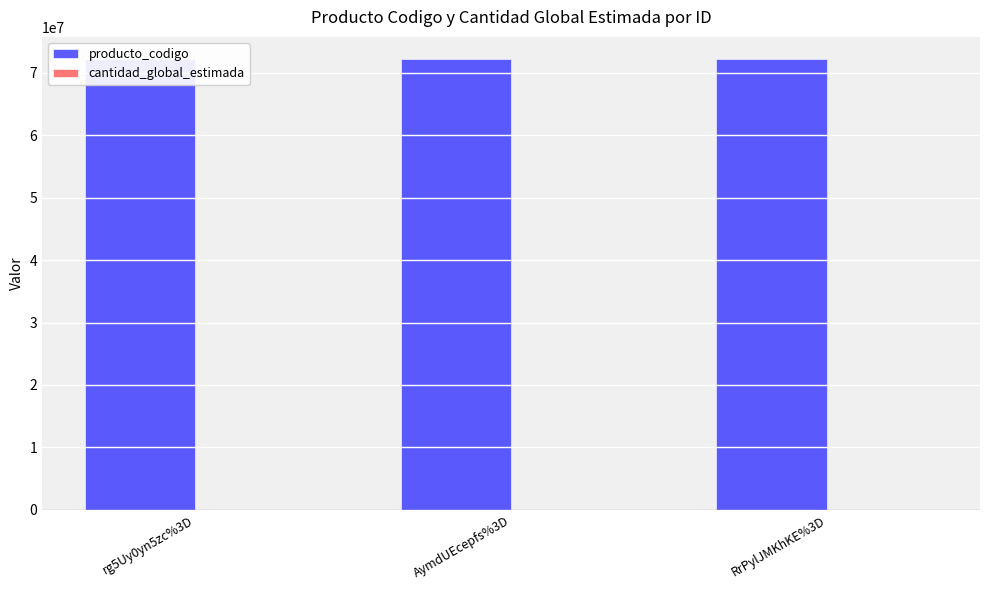

The producto_codigo series shows 72131601 at RrPylJMKhKE%3D. True or false?

True